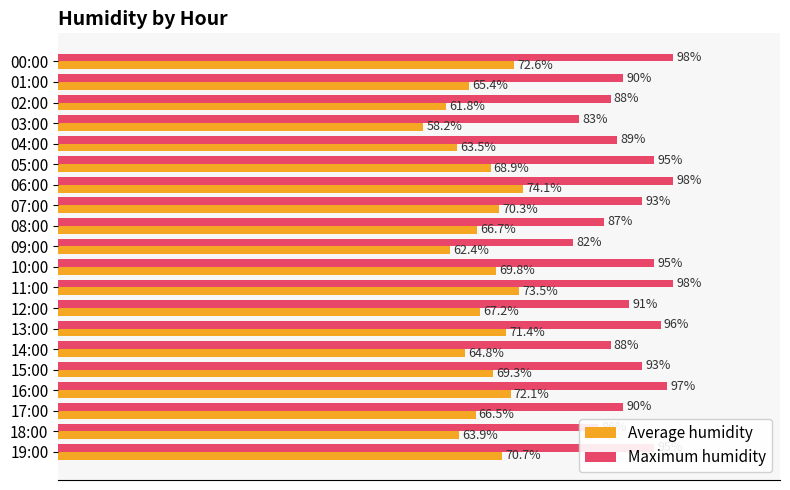

Which category has the lowest value in the Maximum humidity series?

09:00